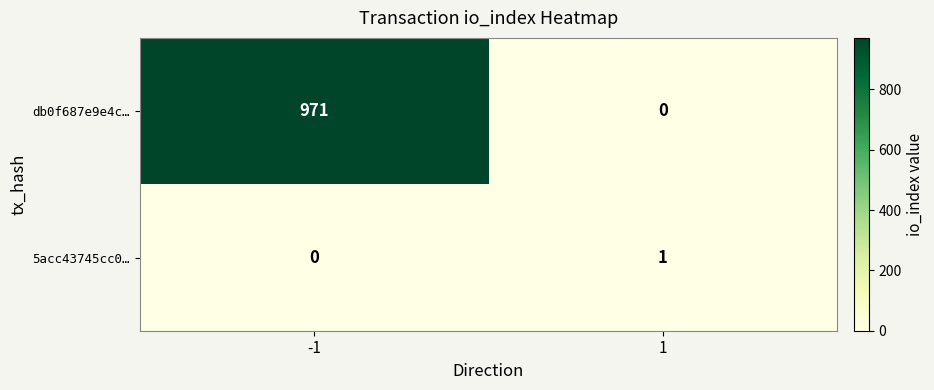

What is the total value across all series at -1?

971